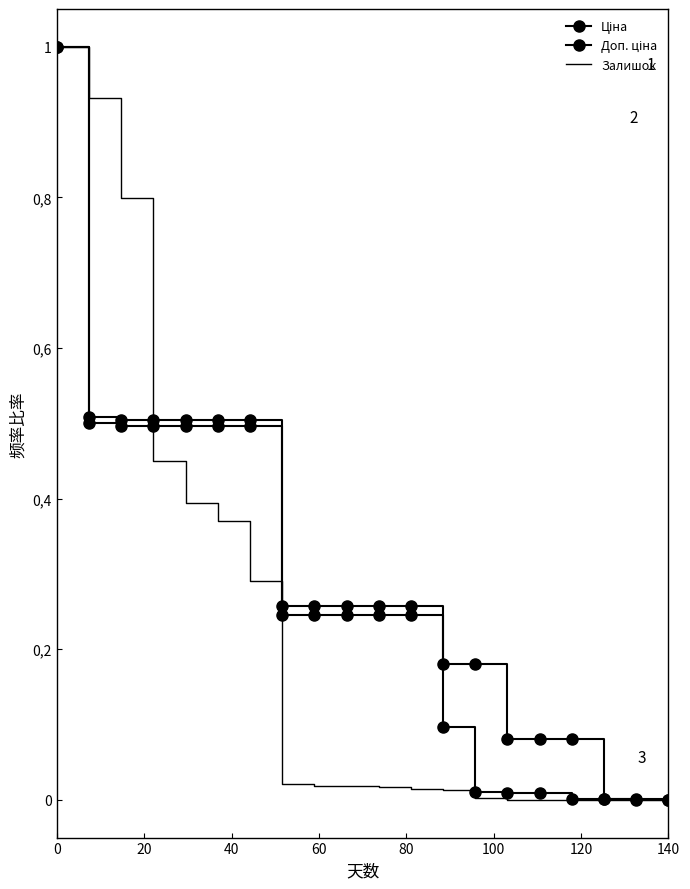

How many intersections are there between Залишок and Ціна?

1